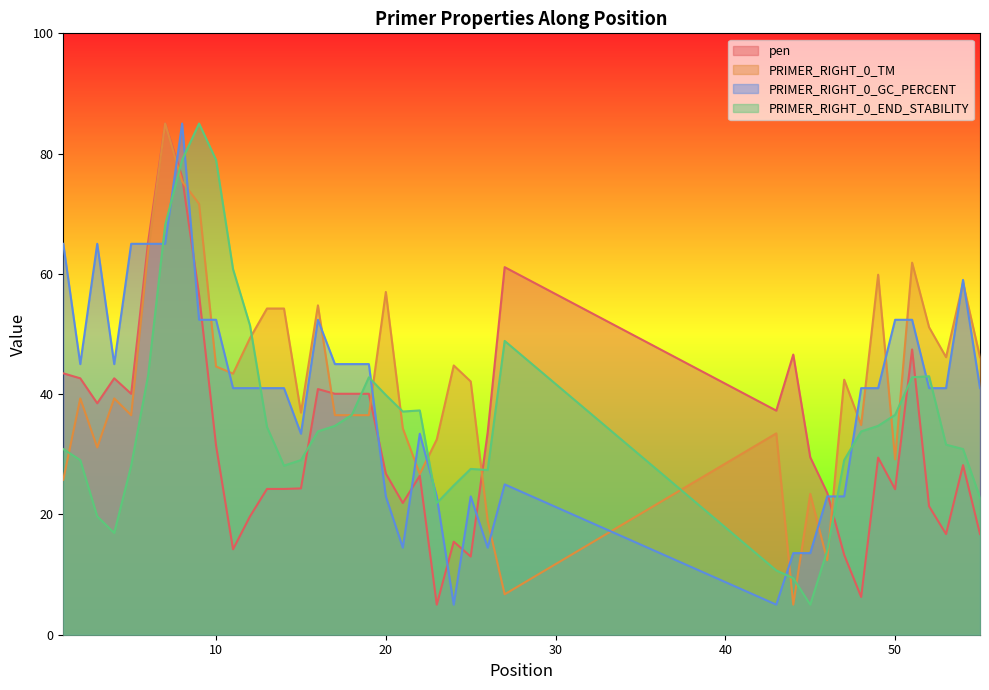

What is the maximum value shown in the chart?

85.0